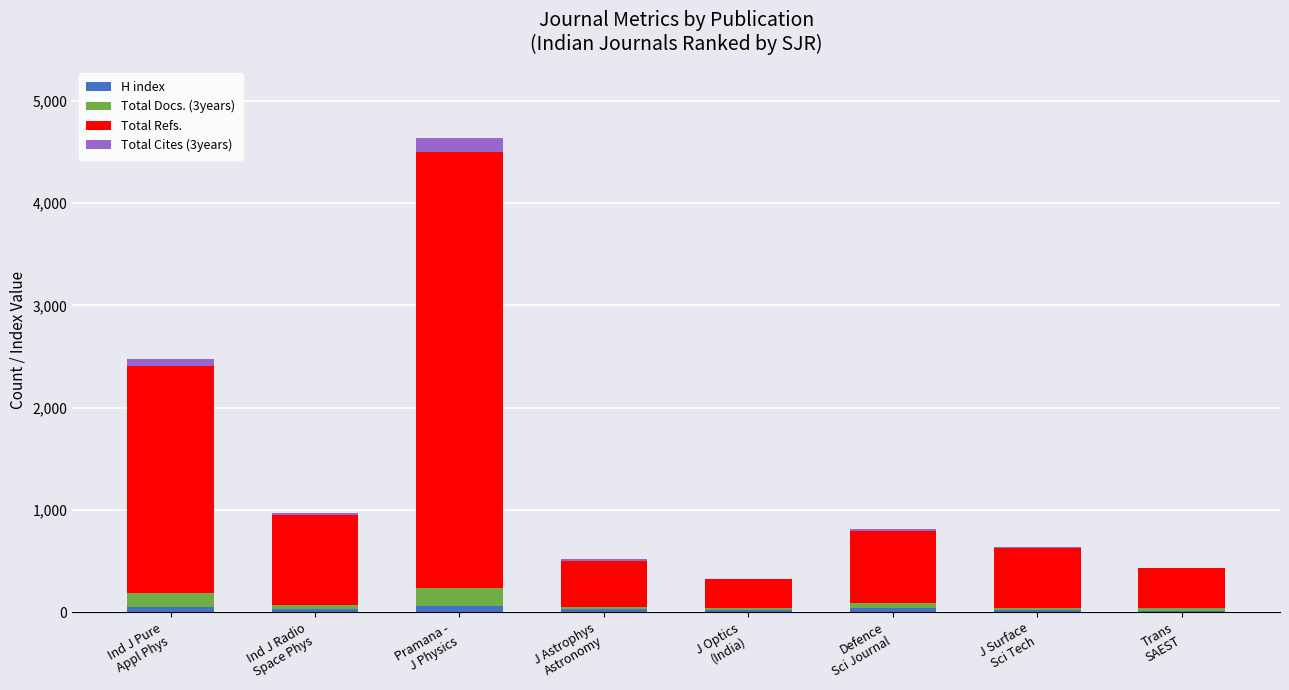

What are all the series names shown in the legend?

H index, Total Docs. (3years), Total Refs., Total Cites (3years)